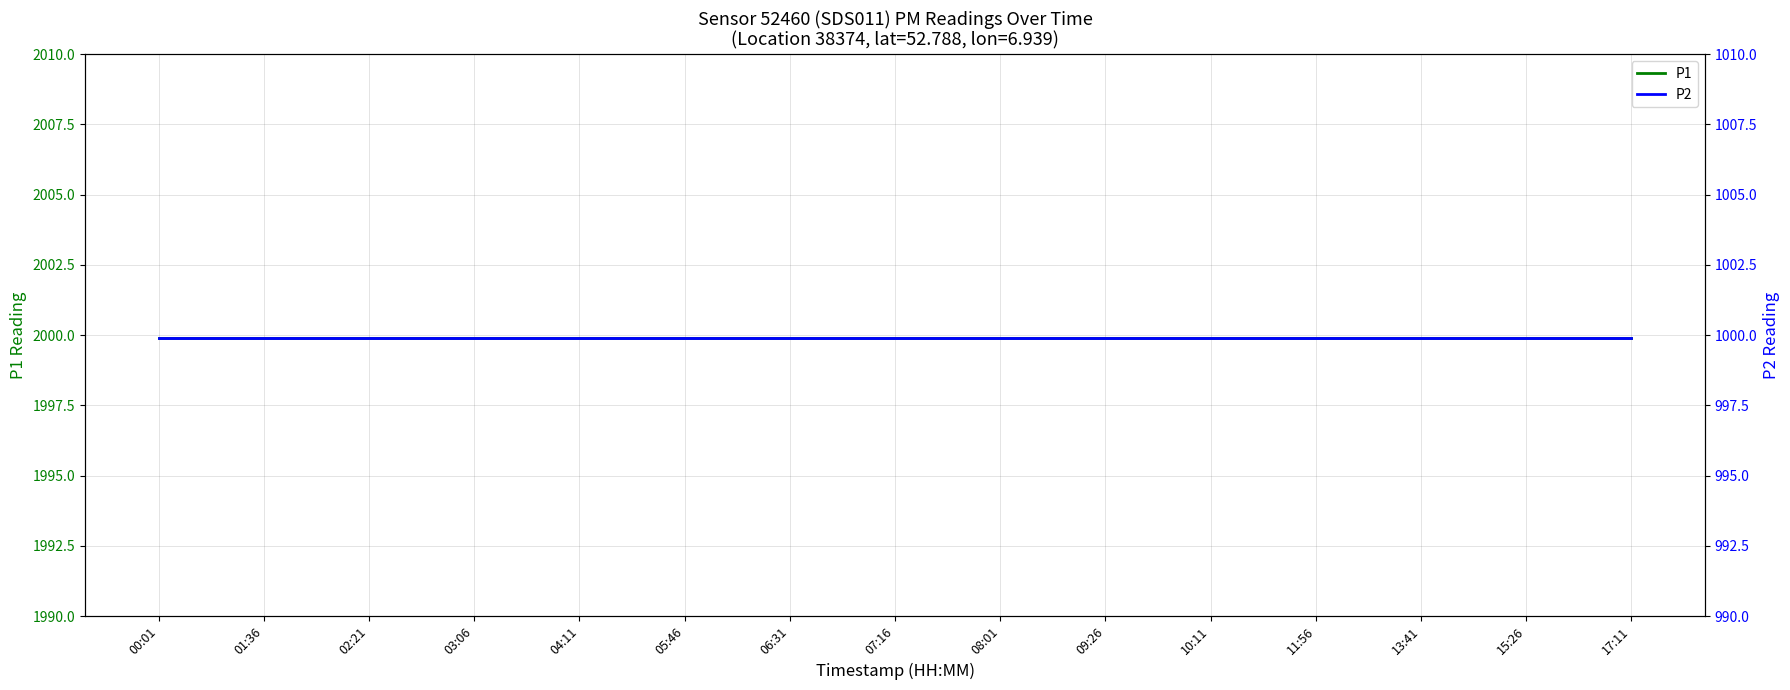

At which category is the sum across all series the highest?

00:01